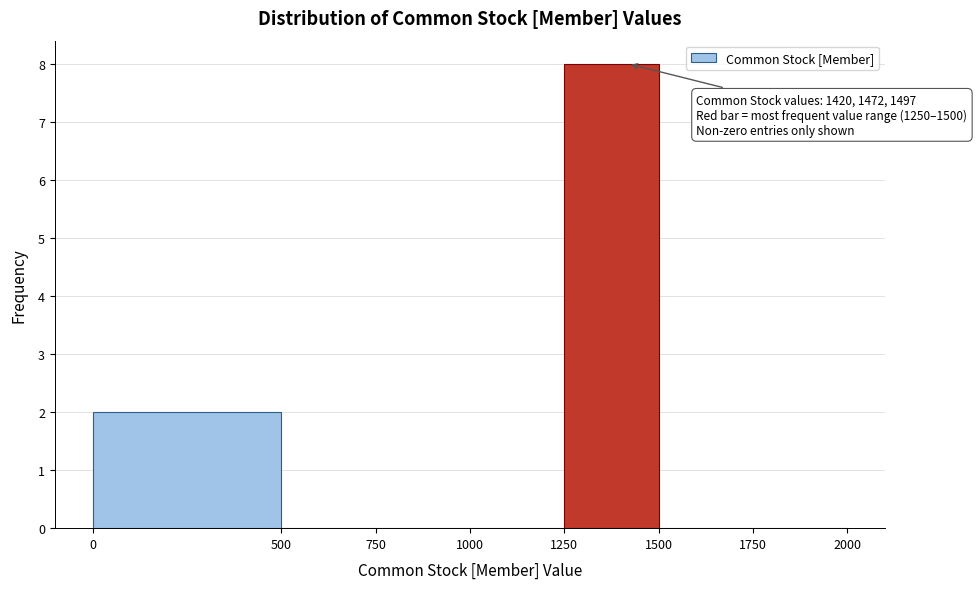

Over which range of the x-axis is the bar tallest?

1250 to 1500